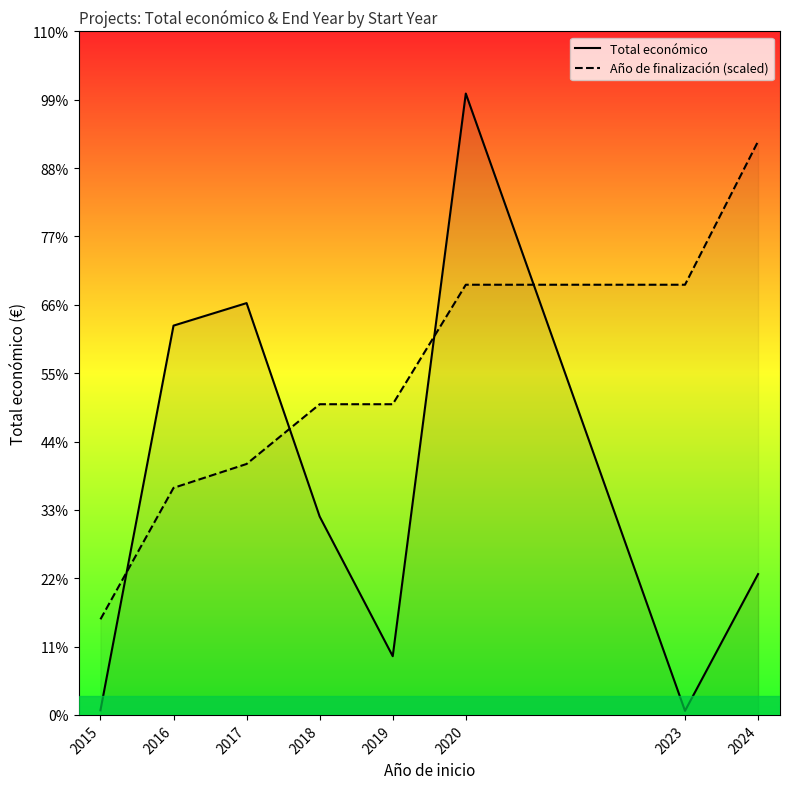

At 2015, list the series in order from largest to smallest.

Año de finalización (scaled), Total económico